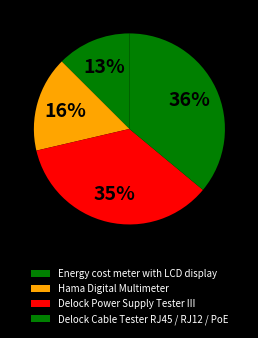

Does Hama Digital Multimeter account for over 50% of the chart?

No